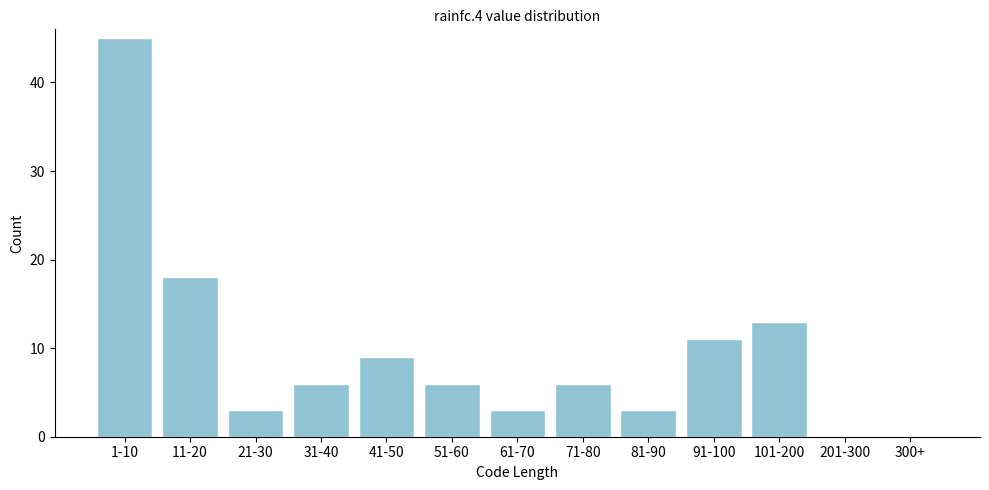

Reading right to left, list all the values displayed in this chart.

300+=0	201-300=0	101-200=13	91-100=11	81-90=3	71-80=6	61-70=3	51-60=6	41-50=9	31-40=6	21-30=3	11-20=18	1-10=45